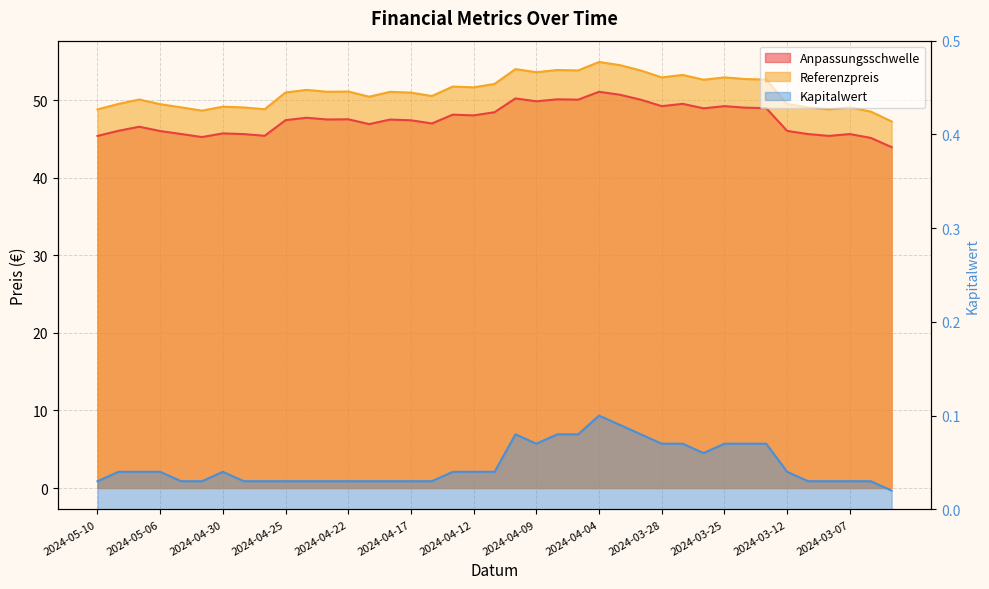

List the labels in order of Referenzpreis value, largest first.

2024-04-04, 2024-04-03, 2024-04-10, 2024-04-08, 2024-04-05, 2024-04-02, 2024-04-09, 2024-03-27, 2024-03-28, 2024-03-25, 2024-03-22, 2024-03-21, 2024-03-26, 2024-04-11, 2024-04-15, 2024-04-12, 2024-04-24, 2024-04-22, 2024-04-23, 2024-04-18, 2024-04-25, 2024-04-17, 2024-04-16, 2024-04-19, 2024-05-07, 2024-05-08, 2024-03-12, 2024-05-06, 2024-04-30, 2024-05-03, 2024-03-11, 2024-03-07, 2024-04-29, 2024-04-26, 2024-05-10, 2024-03-08, 2024-05-02, 2024-03-06, 2024-03-05